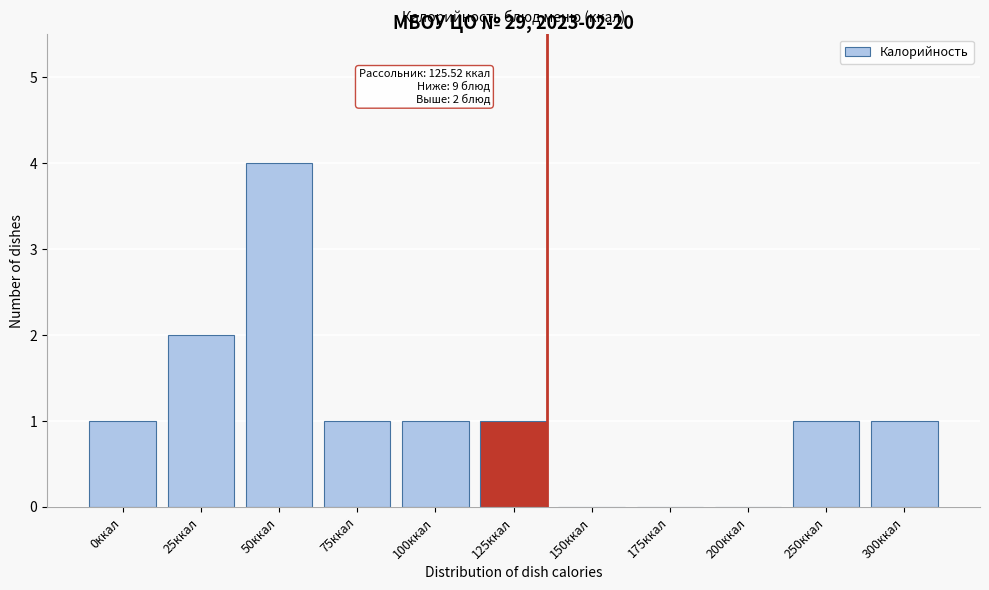

Reading left to right, list all the values displayed in this chart.

0ккал=1	25ккал=2	50ккал=4	75ккал=1	100ккал=1	125ккал=1	150ккал=0	175ккал=0	200ккал=0	250ккал=1	300ккал=1